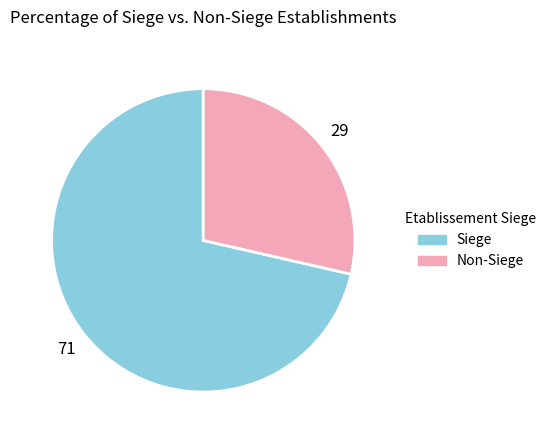

Between Non-Siege and Siege, which is larger?

Siege